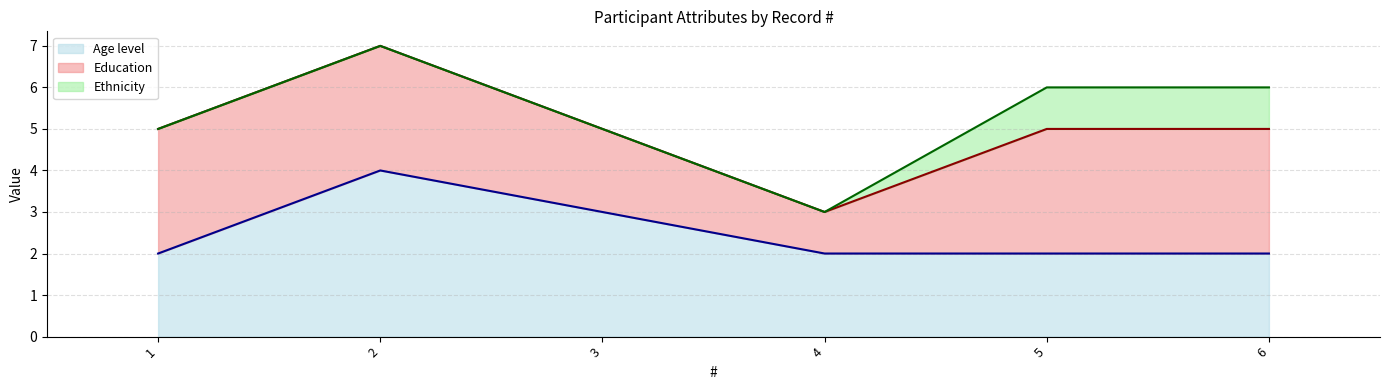

List the series in order of their peak value, lowest first.

Age level (line), Education (line), Ethnicity (line)